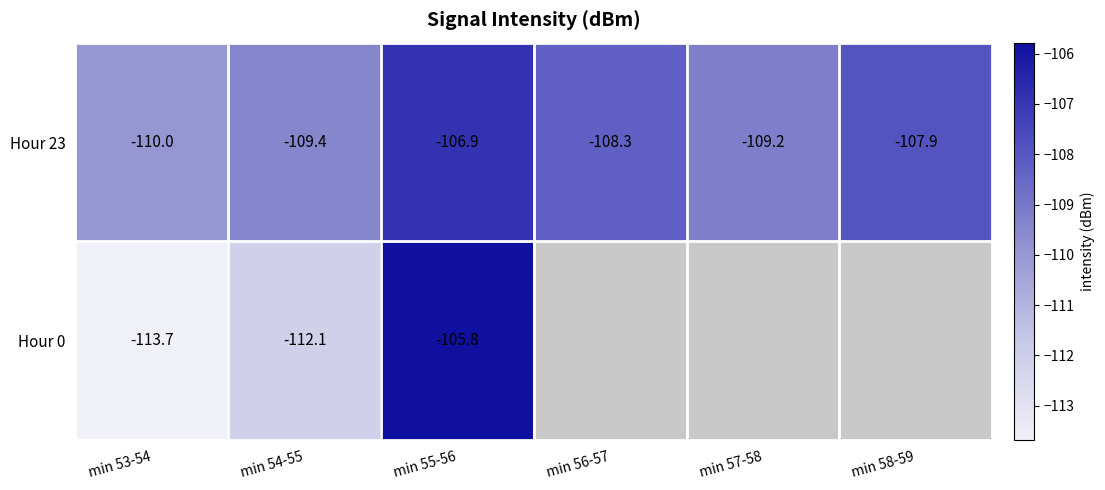

What is the maximum value shown in the chart?

-105.8